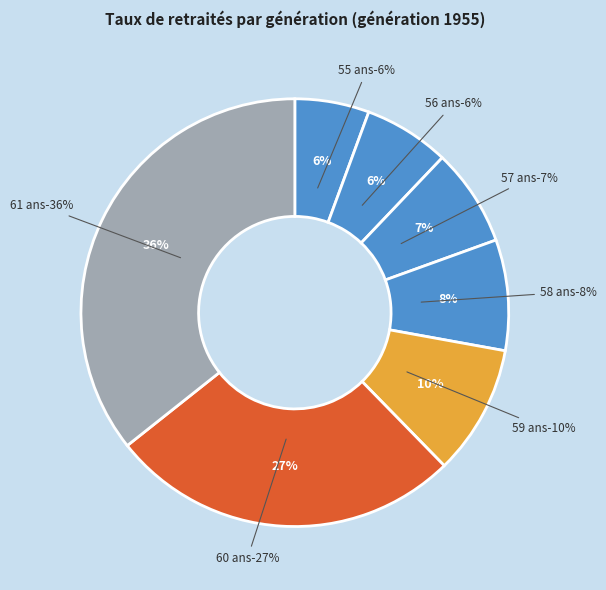

The 58 ans slice represents 1% of the pie. True or false?

False